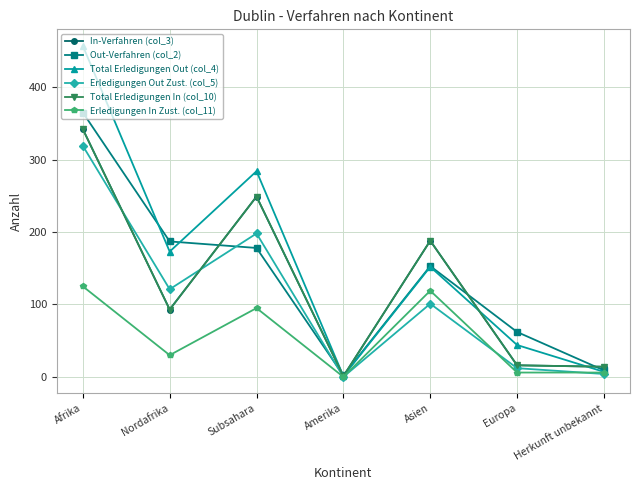

Is this an area chart (filled region under the line)?

No